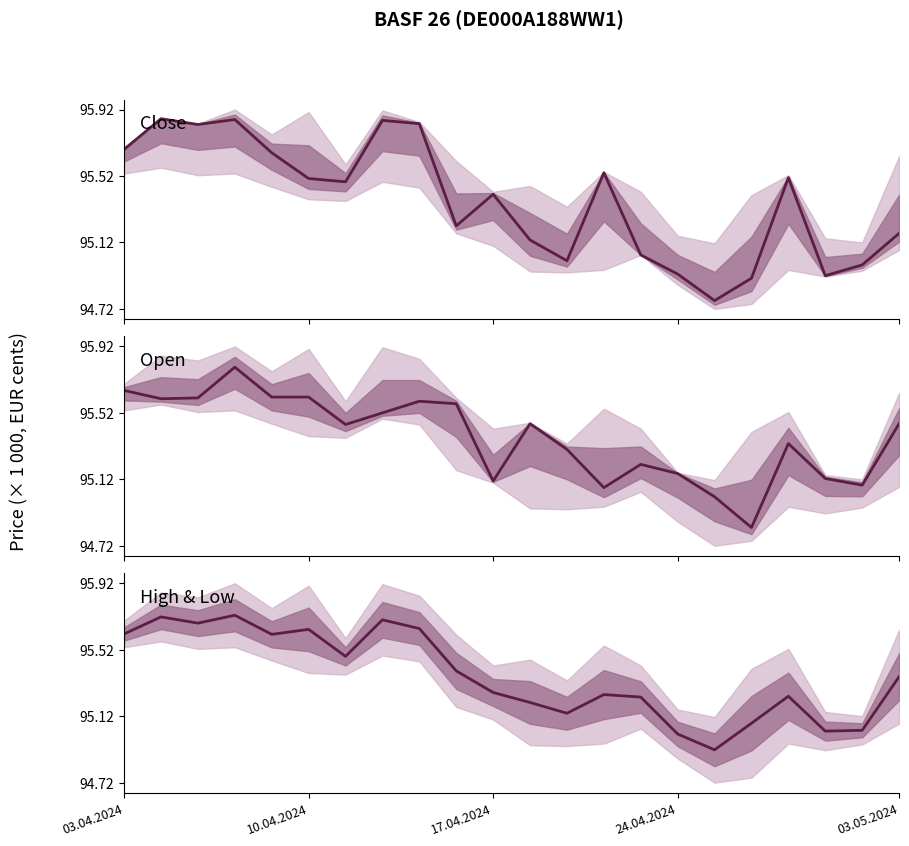

How many series are shown in this chart?

3